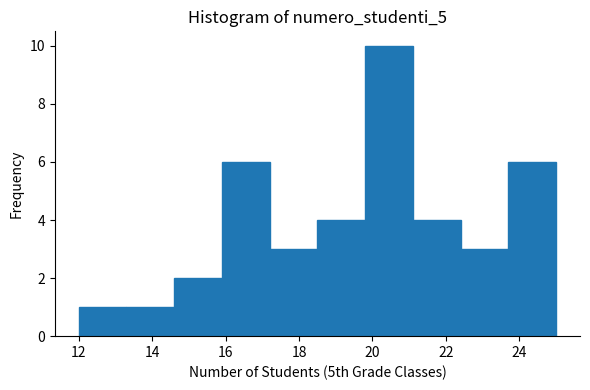

What is the height of the bar covering 21.1 to 22.4 on the x-axis? Neither the bar edges nor the heights are printed on the chart, so give them approximately, as read against the axes.

4